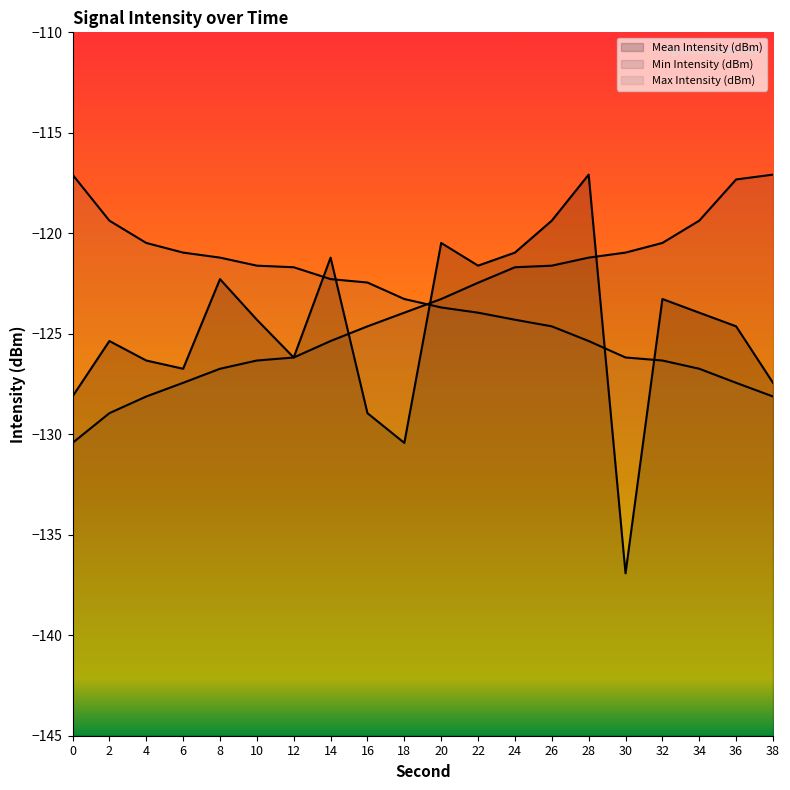

At which category is the sum across all series the highest?

28